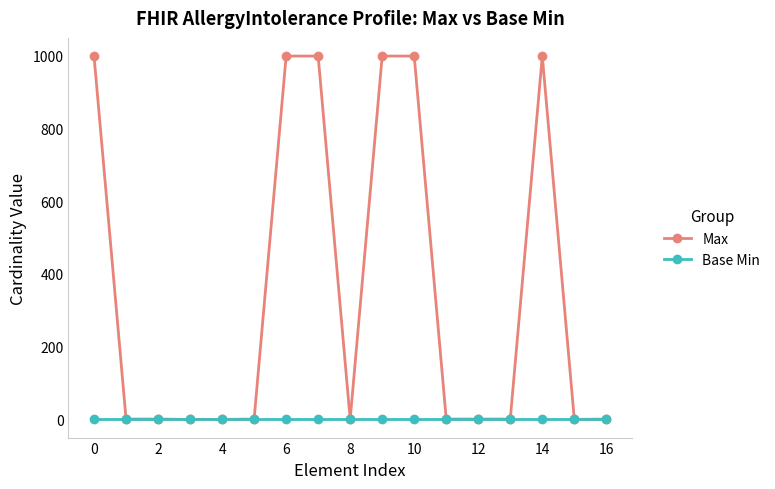

Is this an area chart (filled region under the line)?

No